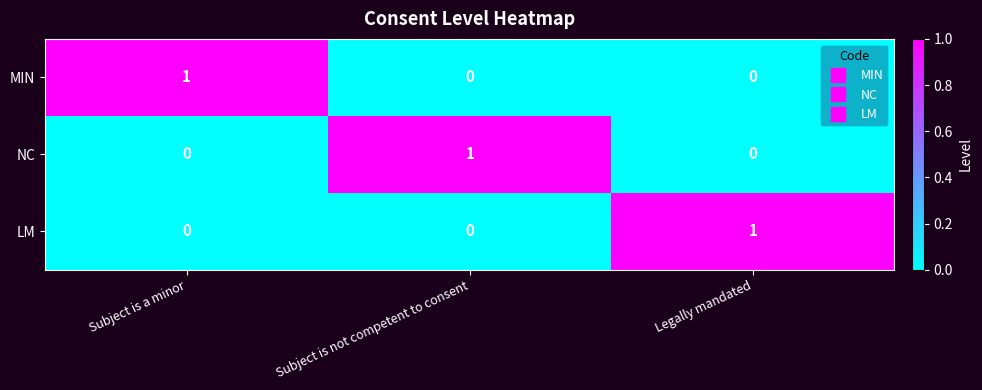

The LM series shows 0 at Subject is not competent to consent. True or false?

True